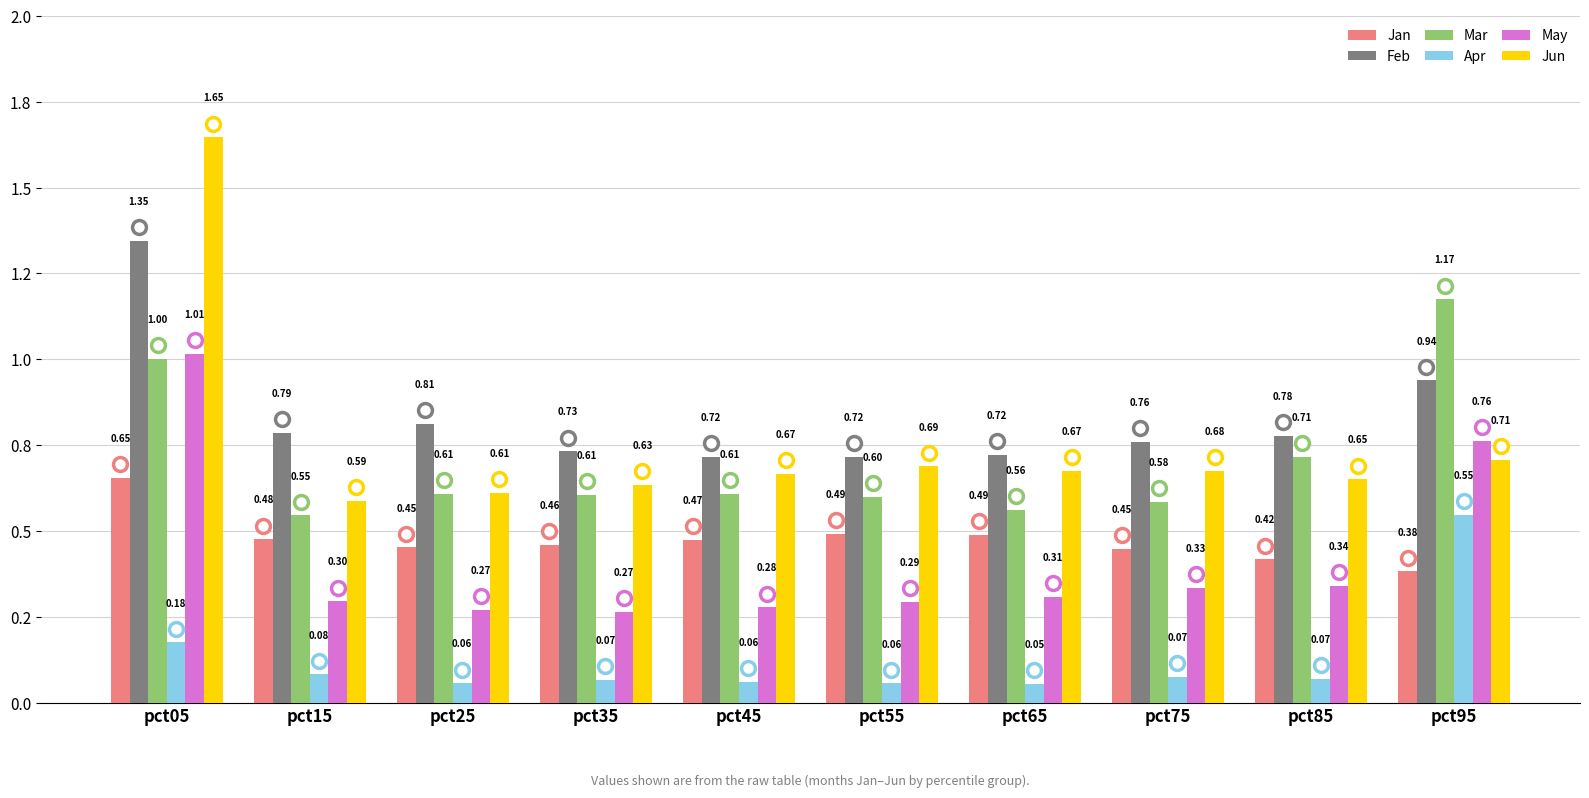

Rank the series by their maximum value, from lowest to highest.

Apr, Jan, May, Mar, Feb, Jun